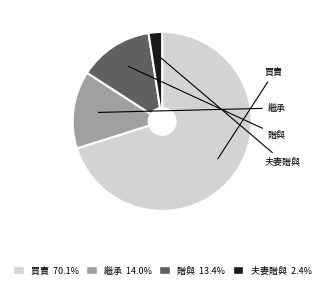

Which category has the biggest portion of the pie?

買賣